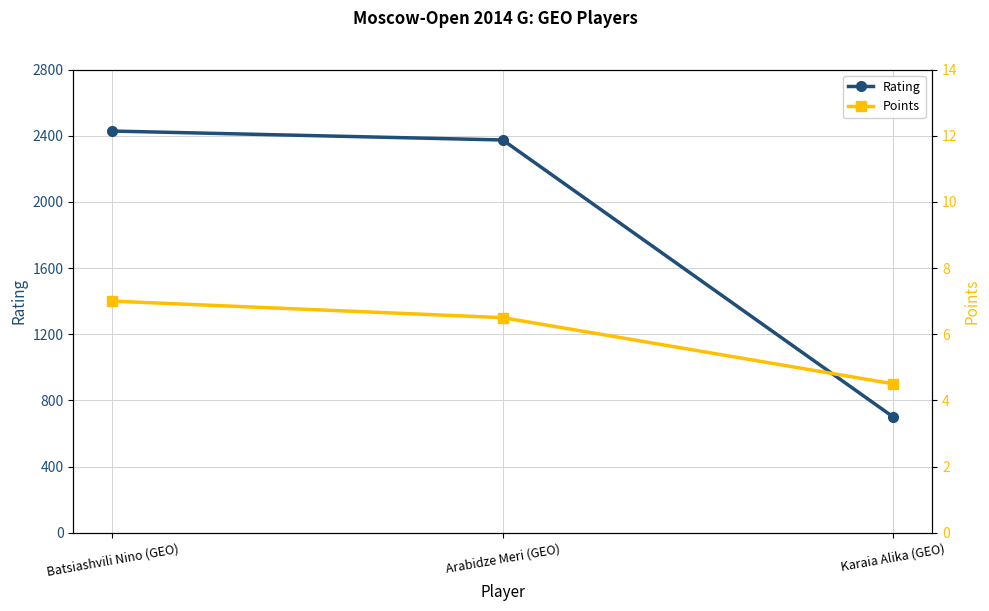

What value does the Rating series have at Arabidze Meri (GEO)?

2374